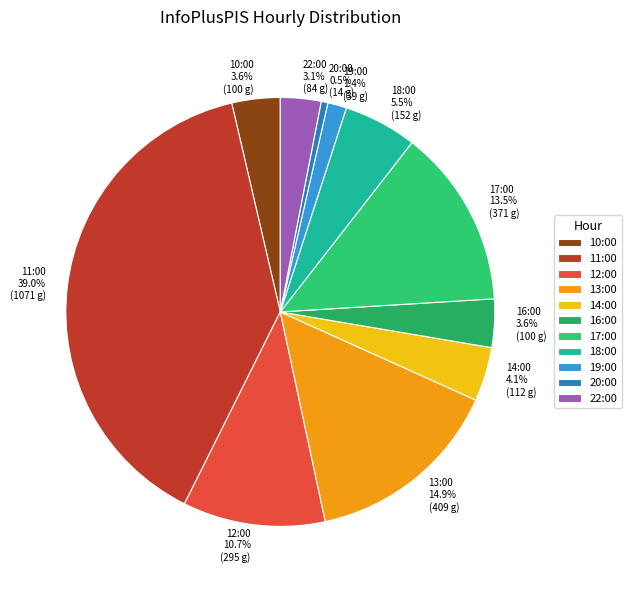

How many segments does this pie chart have?

11